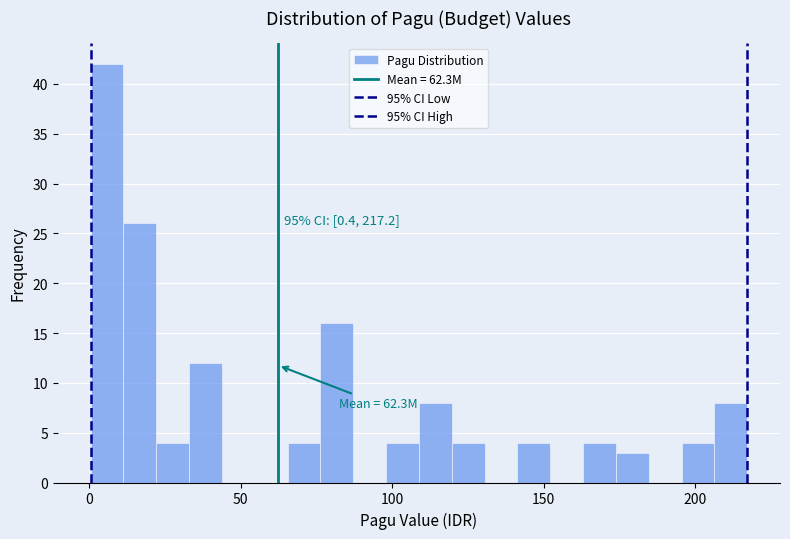

Around what value on the x-axis is the tallest bar? Give the approximate position of its centre, as read against the axis.

5